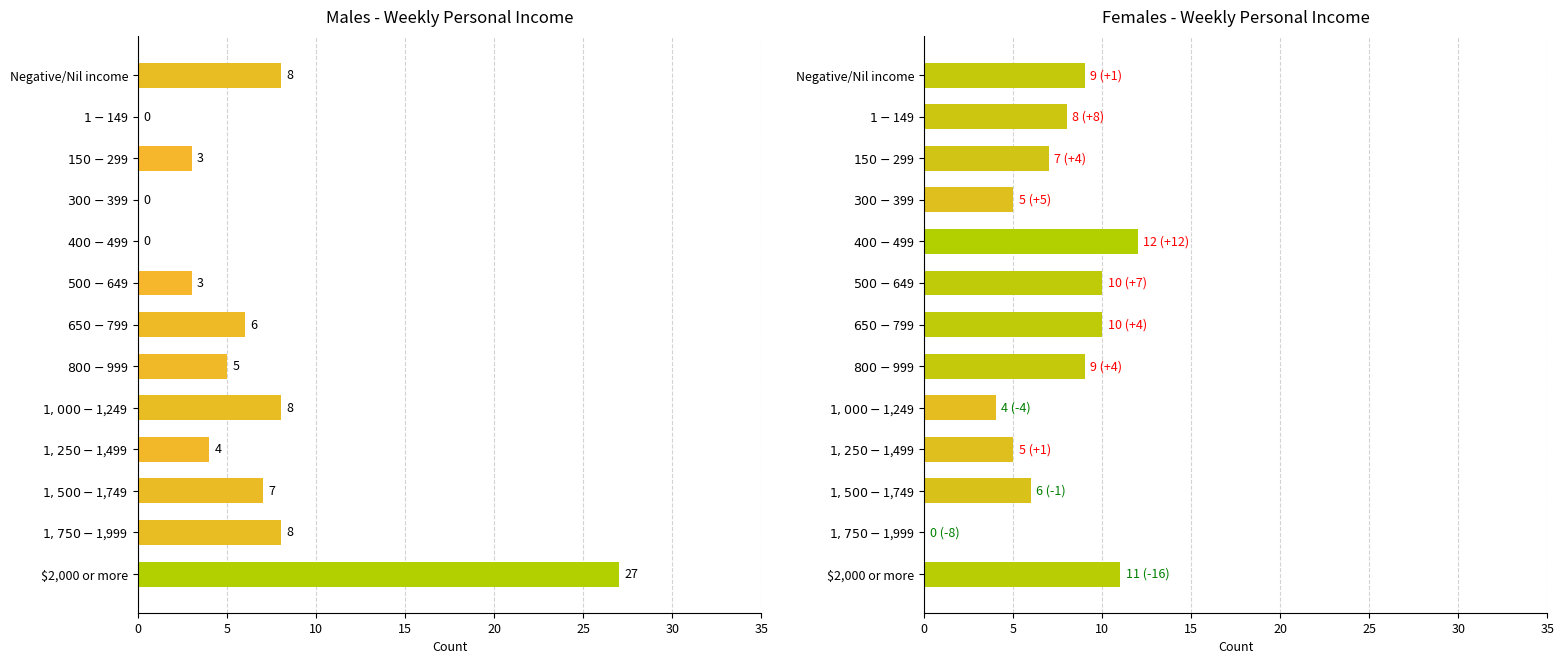

What is the difference between the maximum and minimum values in the Males series?

27